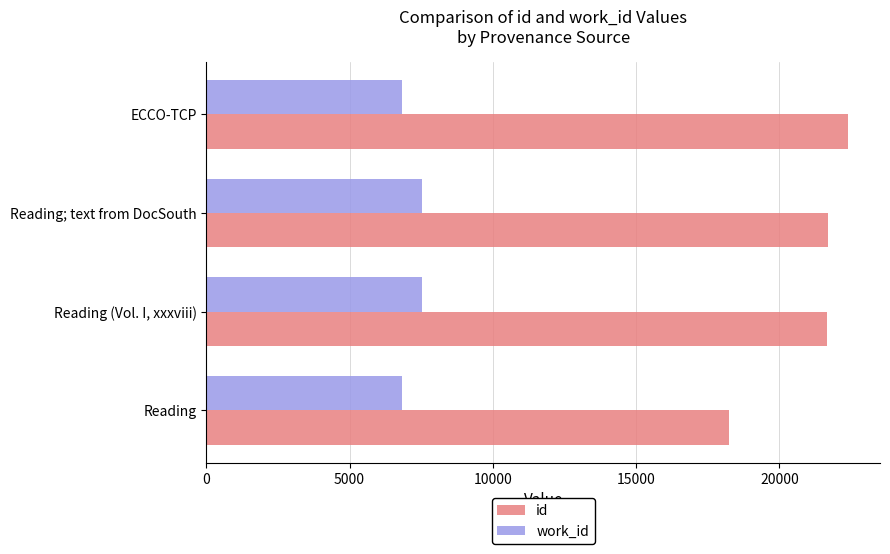

True or false: id has a value of 21678 at Reading (Vol. I, xxxviii).

True